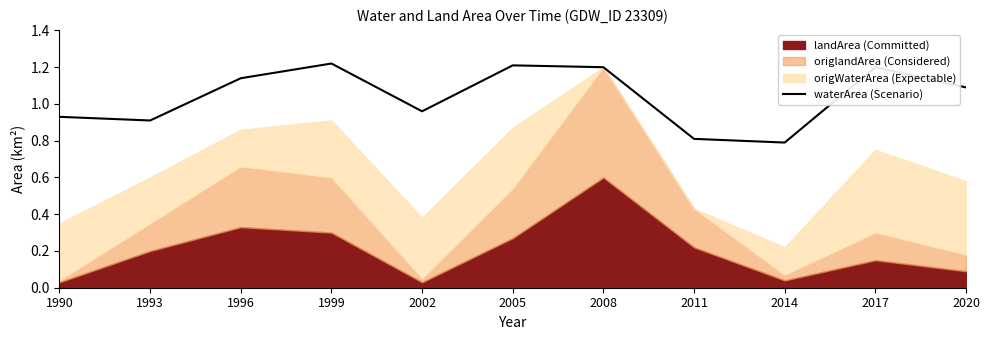

Which label corresponds to the largest value in the chart?

1999